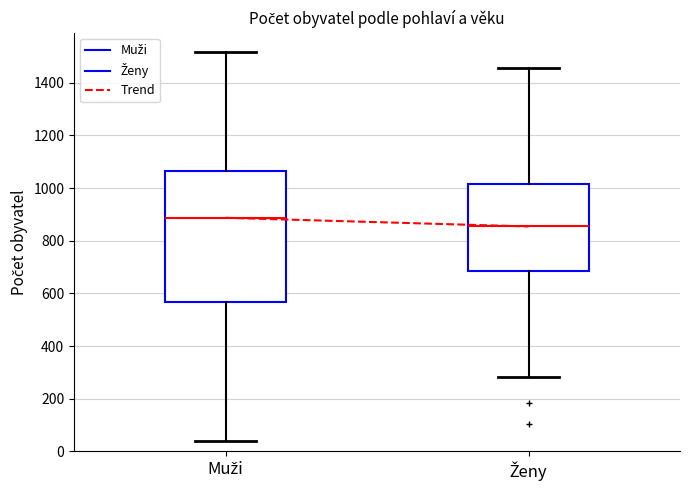

Reading left to right, transcribe this box plot: for each box, give where its median line is, the range the box spans, and where its two whiskers end, as read against the y-axis. The values are not printed on the chart, so give them approximately, as read against the axis.

Muži: median 880, box 560 to 1060, whiskers 40 to 1520
Ženy: median 860, box 680 to 1020, whiskers 280 to 1460